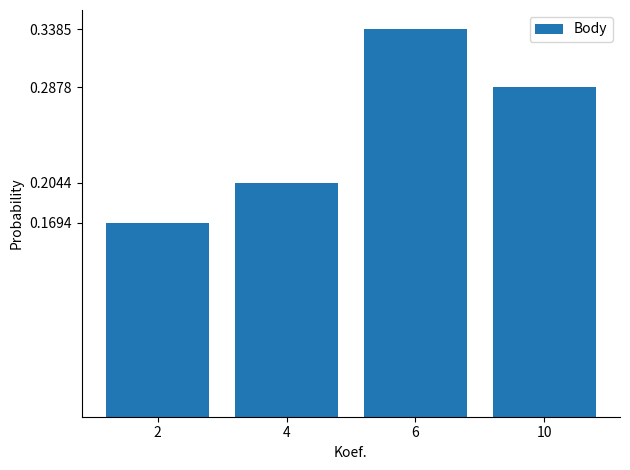

The chart shows a value of 0.1 at 2. True or false?

False